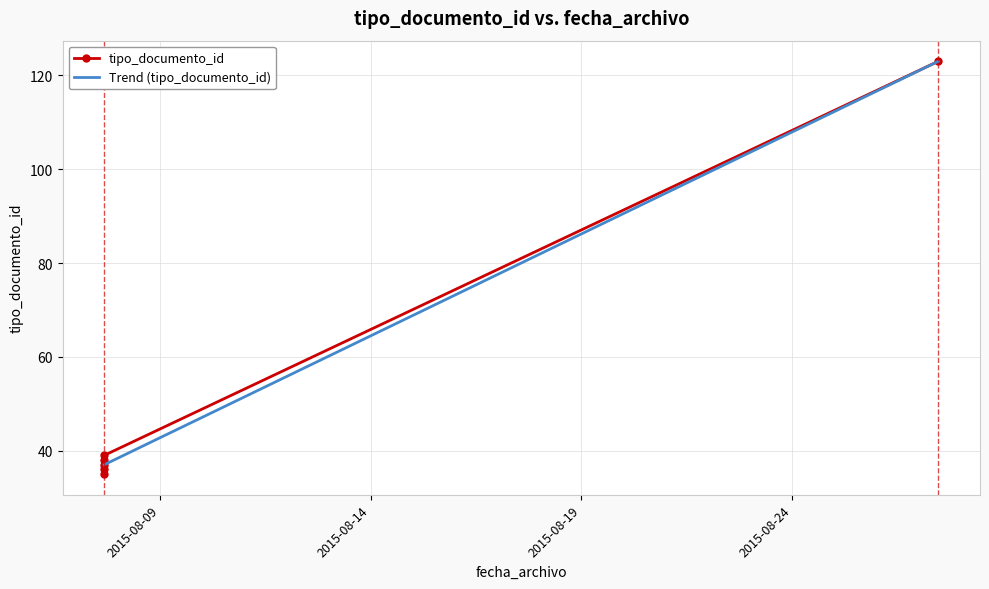

Count the number of values greater than 38.

2